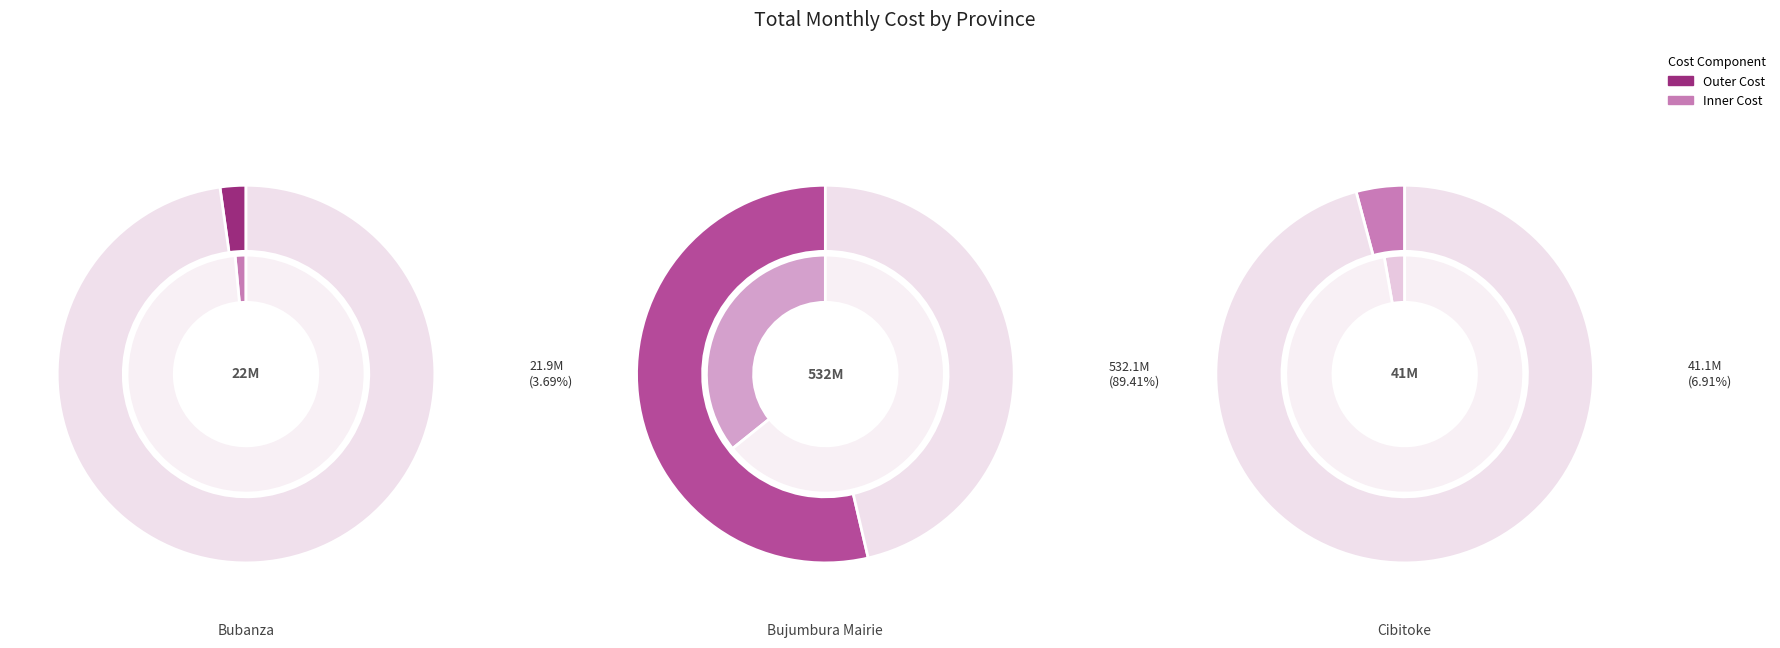

To the nearest percent, what percentage of the pie is 17?

5%